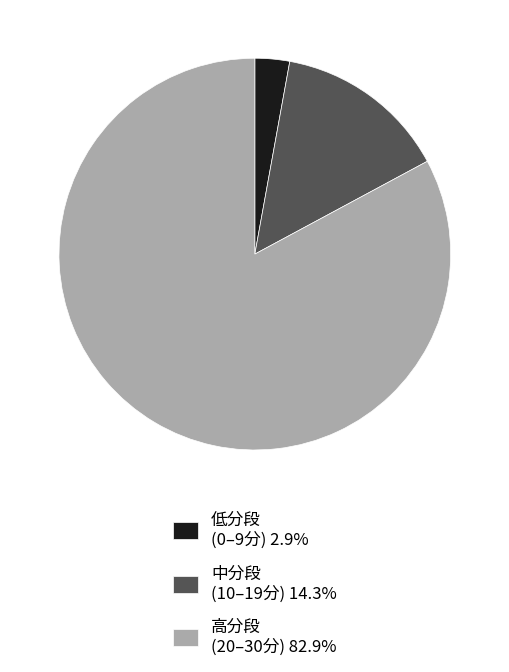

Do 低分段 (0–9分) 2.9% and 高分段 (20–30分) 82.9% together represent more than half of the pie?

Yes